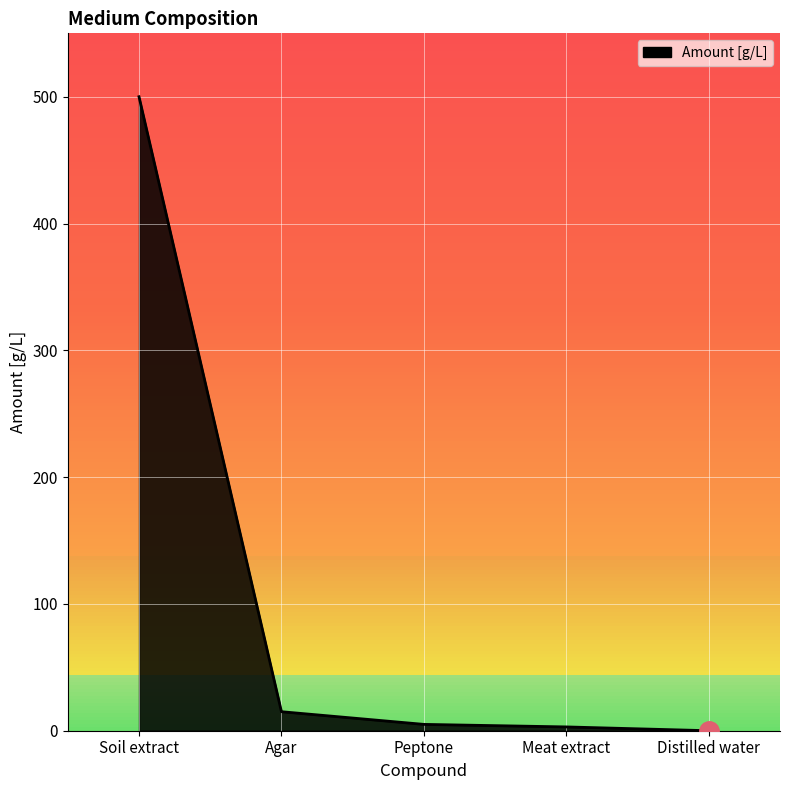

What position from the right is Agar?

4